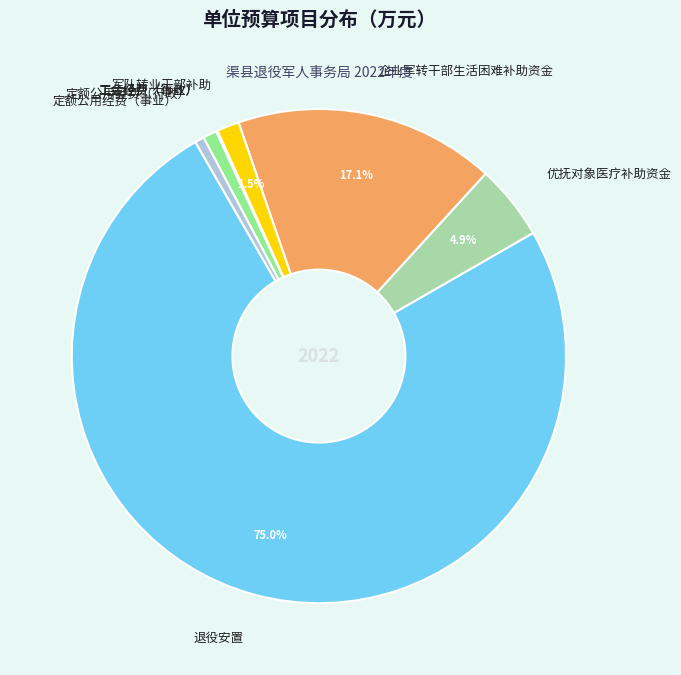

Which category accounts for the majority?

退役安置